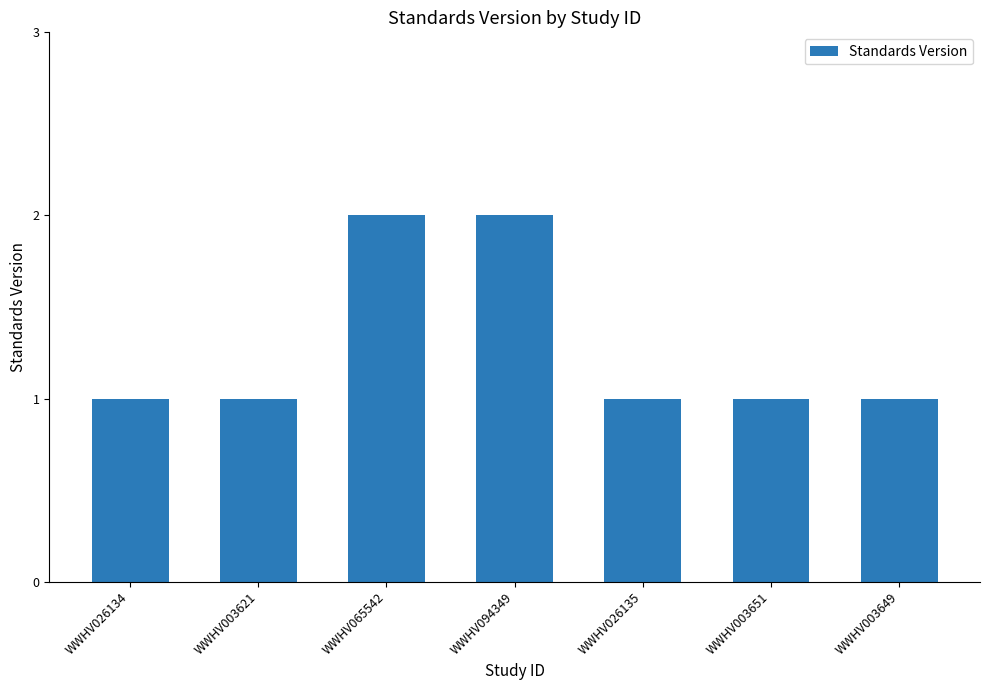

Reading left to right, what are all the values shown in this chart?

1	1	2	2	1	1	1